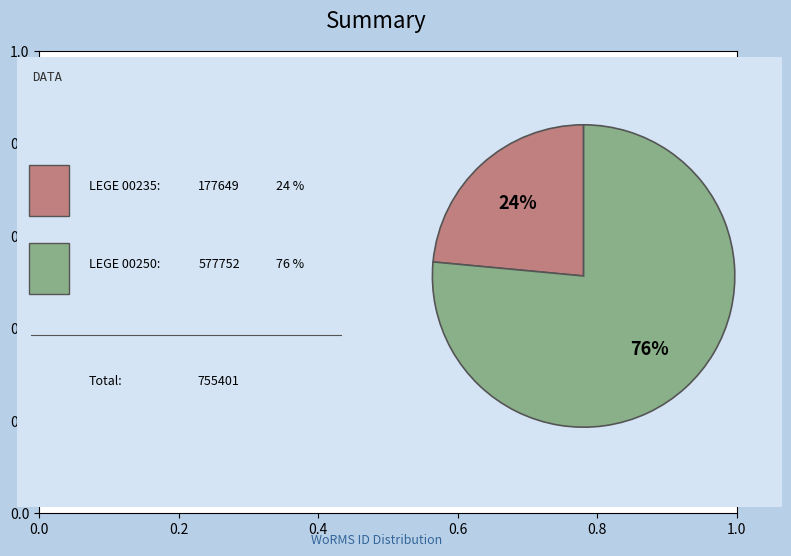

Is there a majority slice in this chart?

Yes